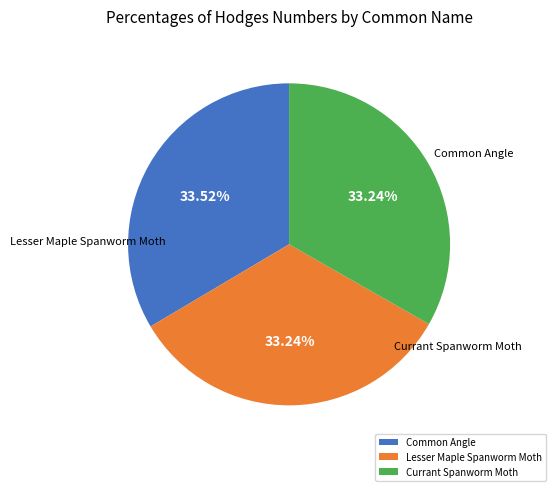

The Common Angle slice represents 45% of the pie. True or false?

False